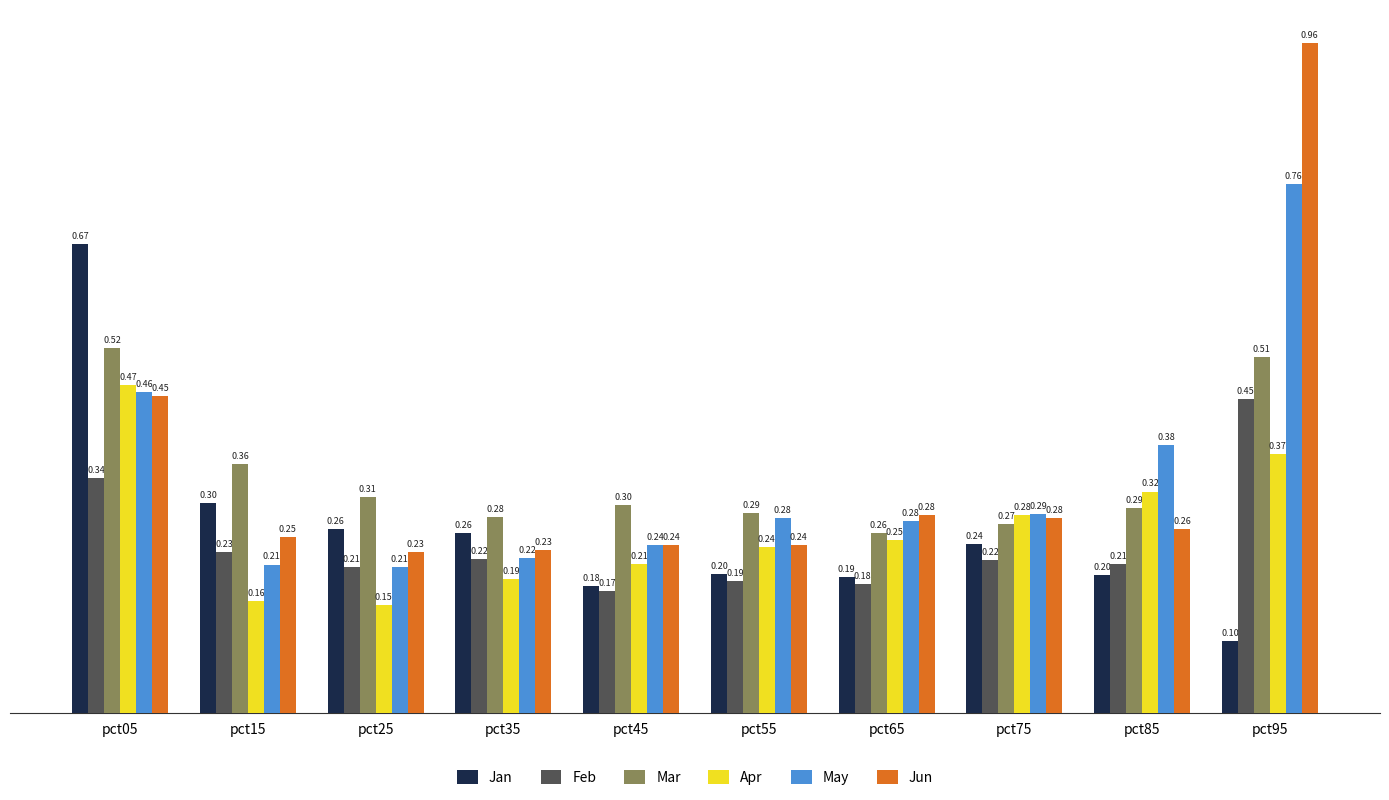

What is the smallest value displayed?

0.1